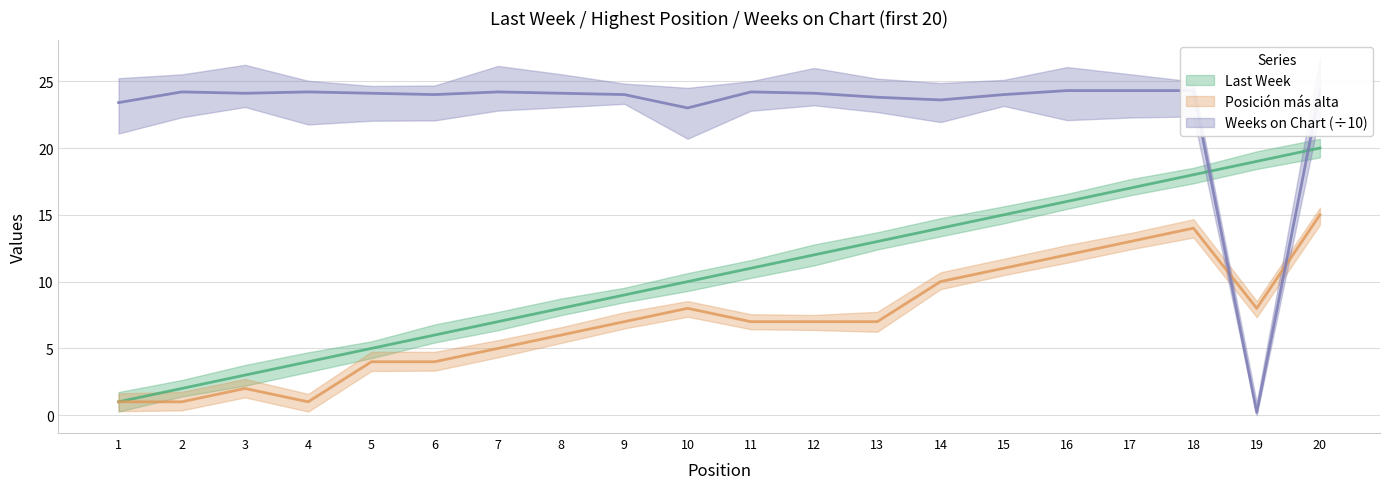

Which label corresponds to the largest value in the chart?

16